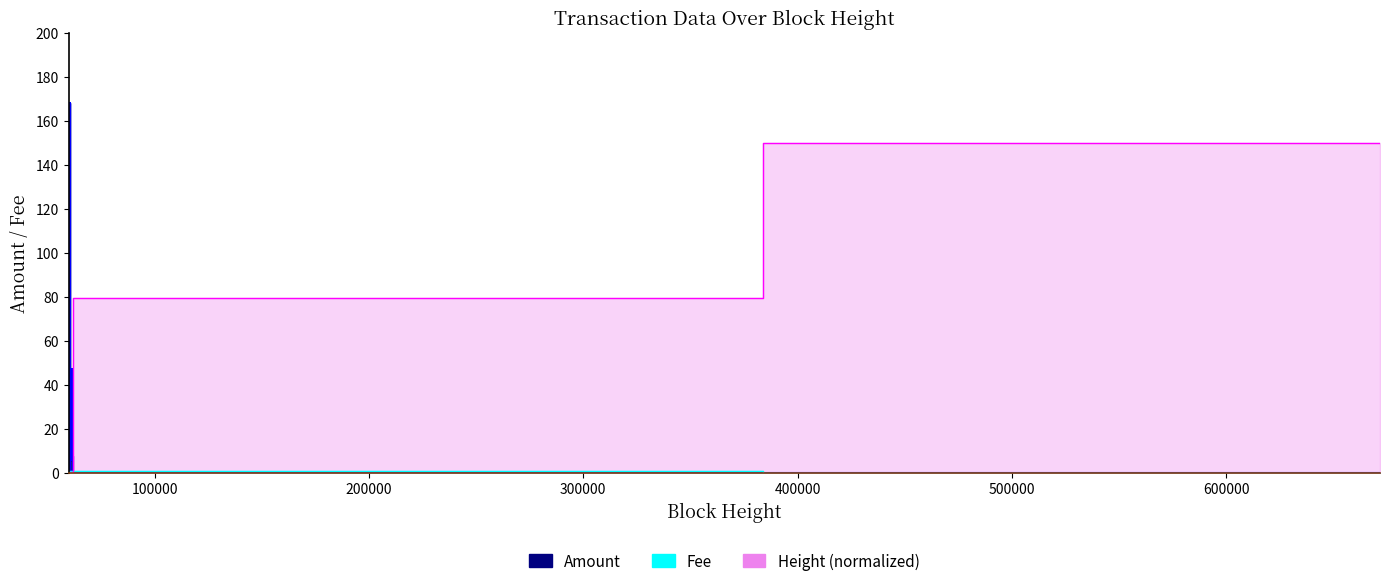

The value of Height (norm) at 2015-01-28 is 0.2. True or false?

False